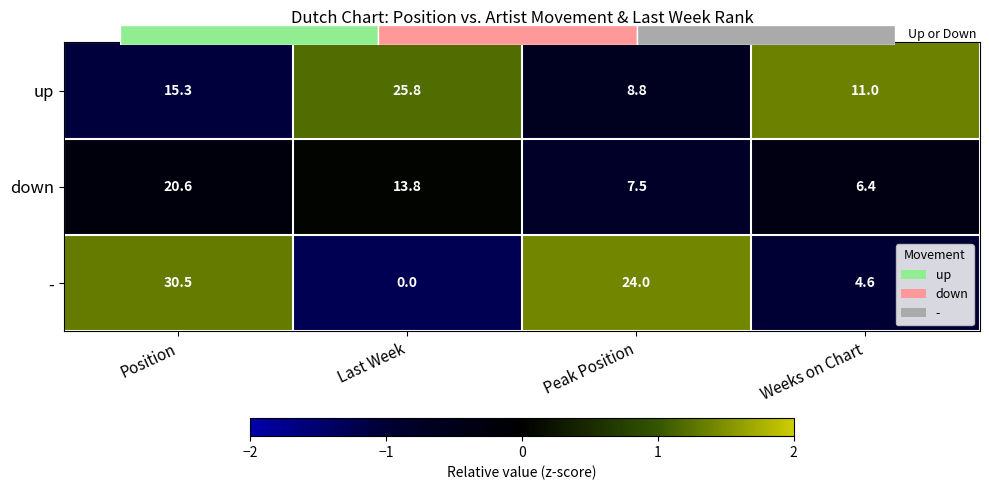

Is the value of up at Peak Position greater than the value of - at Peak Position?

No